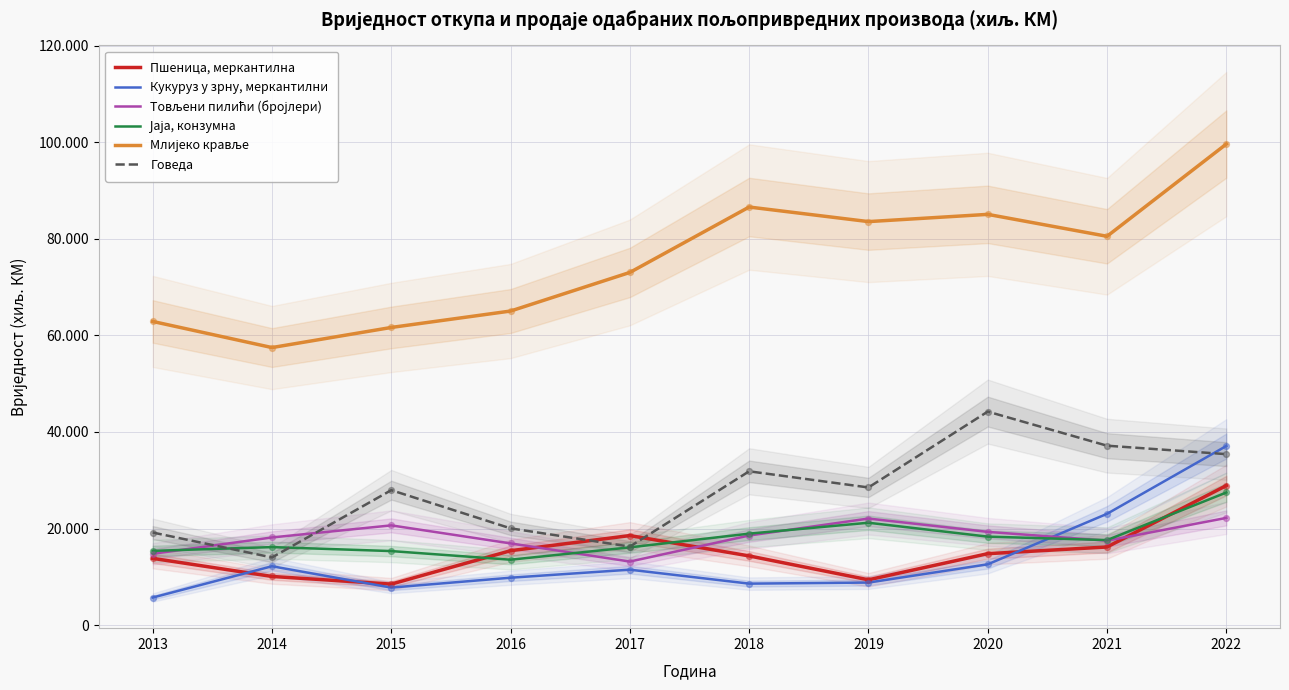

Which series has the largest Y range (max minus min)?

Млијеко кравље